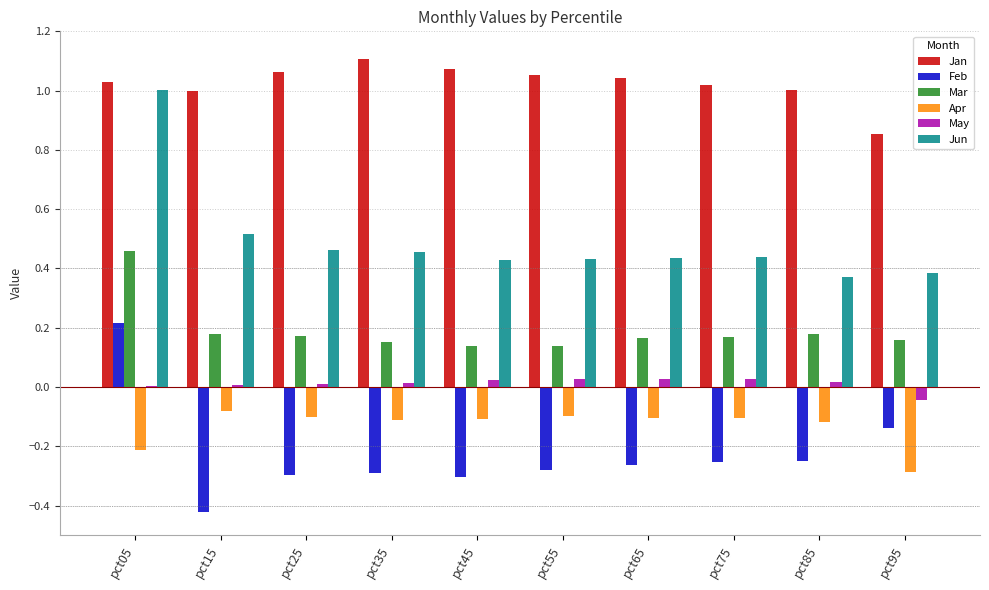

Which series changed the most between pct55 and pct95?

Jan